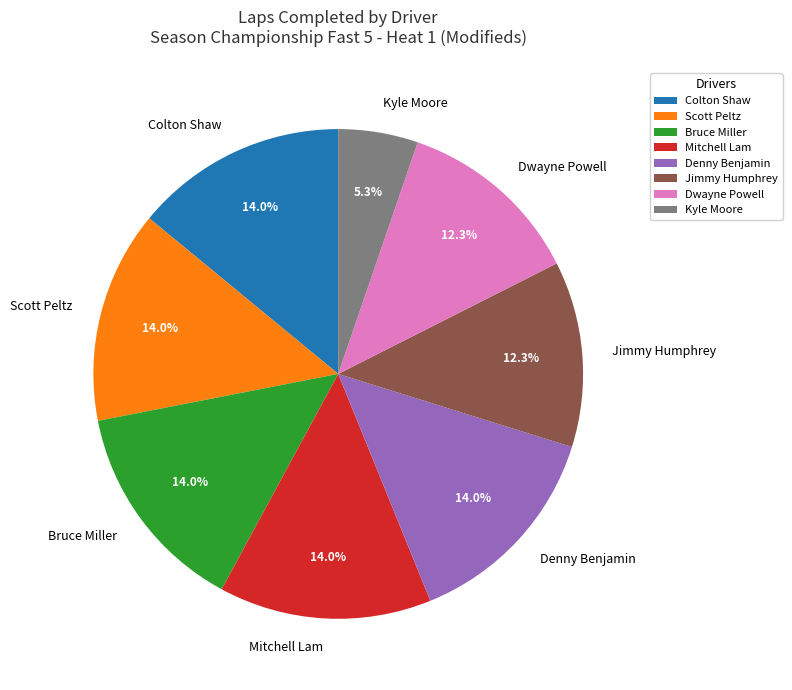

Does Kyle Moore represent more than half of the total?

No